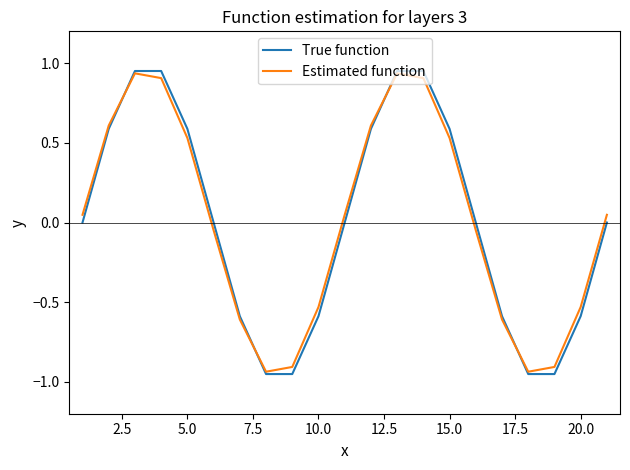

True or false: True function and Estimated function intersect in this chart.

True